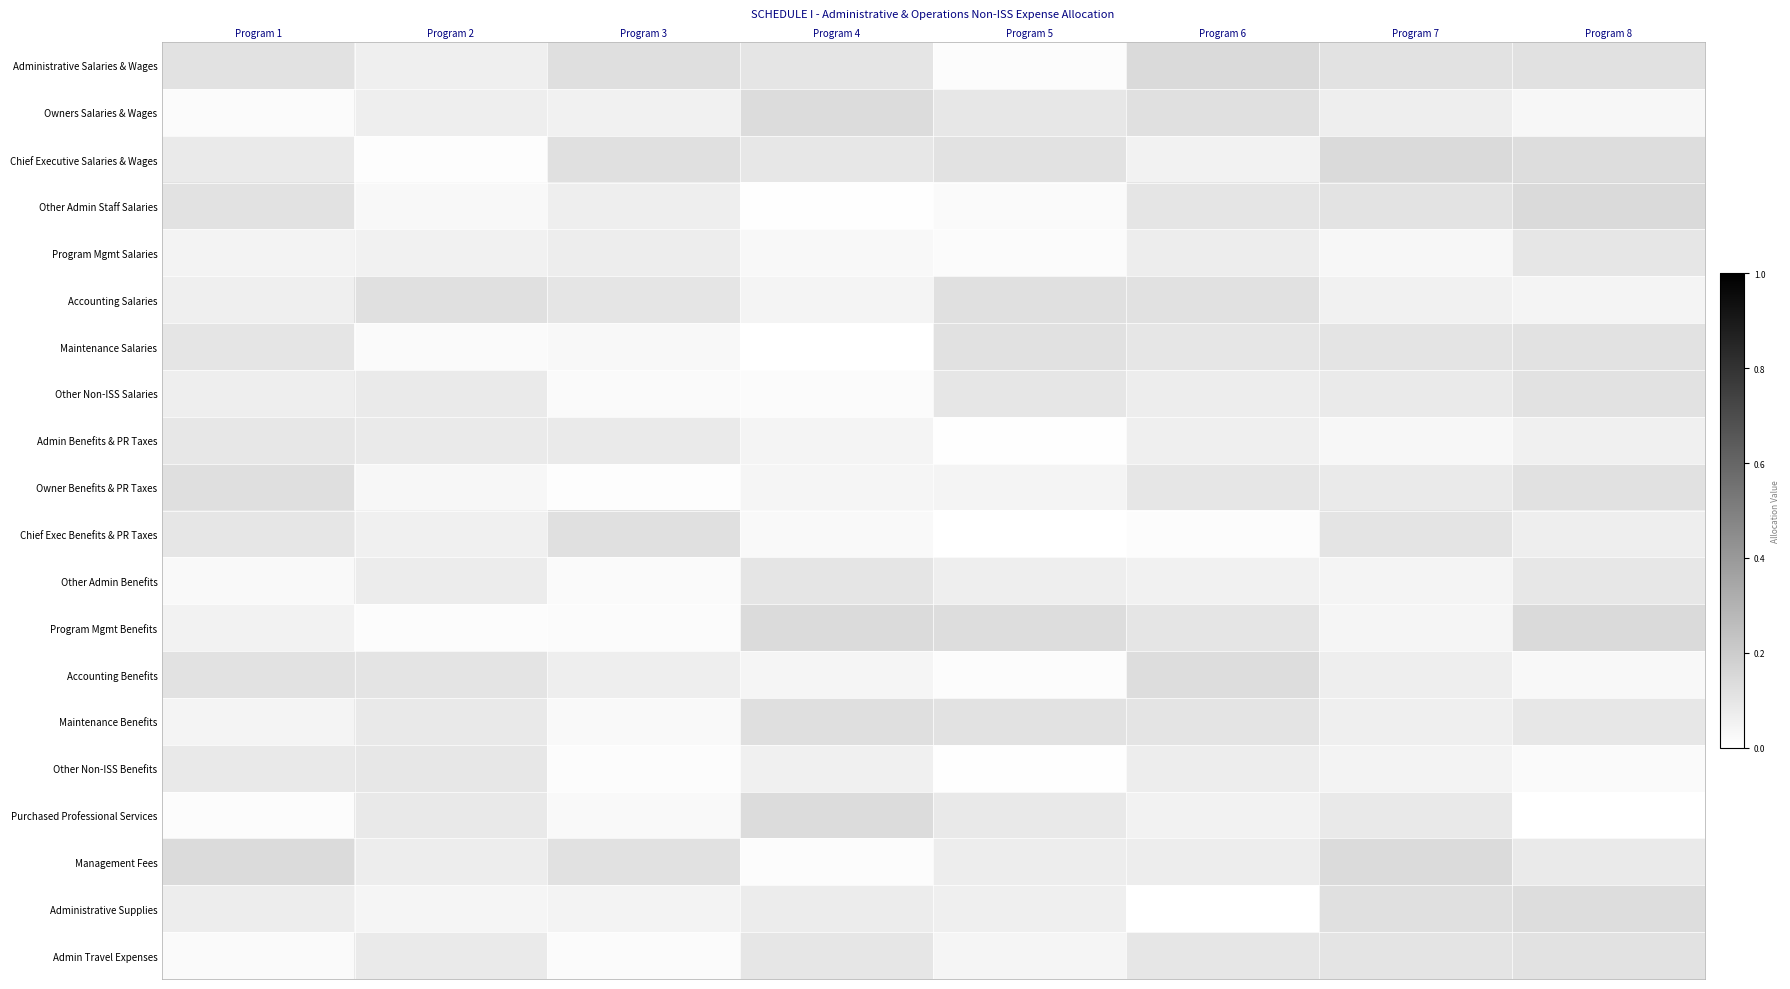

How many categories are shown in the chart?

8